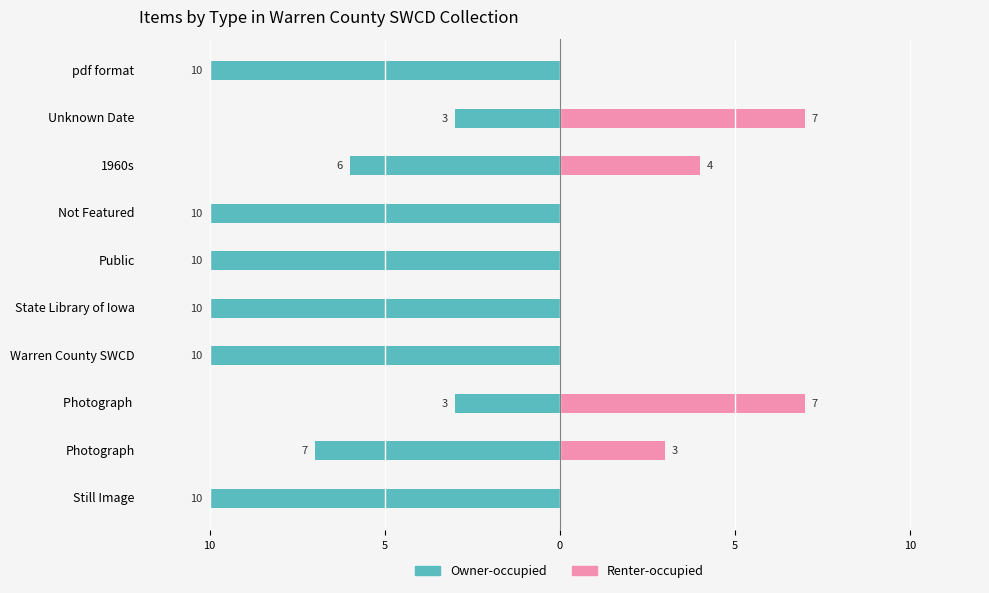

The value of Renter-occupied at Photograph is 9. True or false?

False